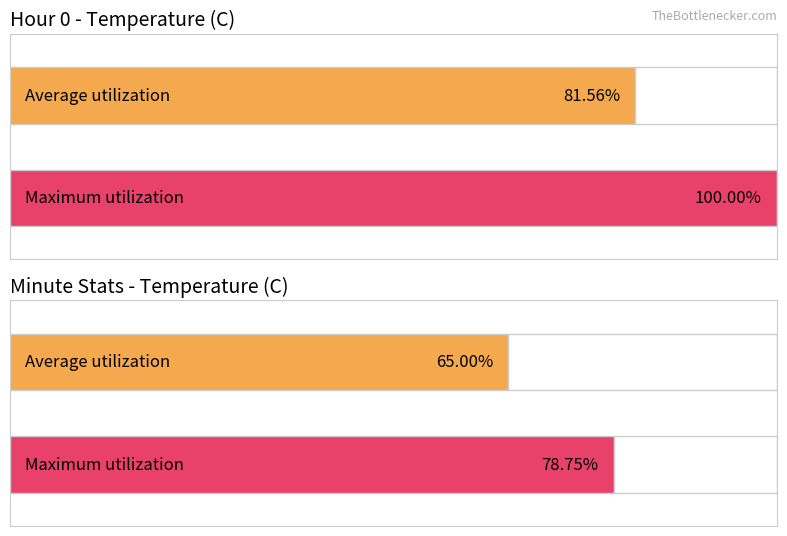

How many bars are there in each group?

2